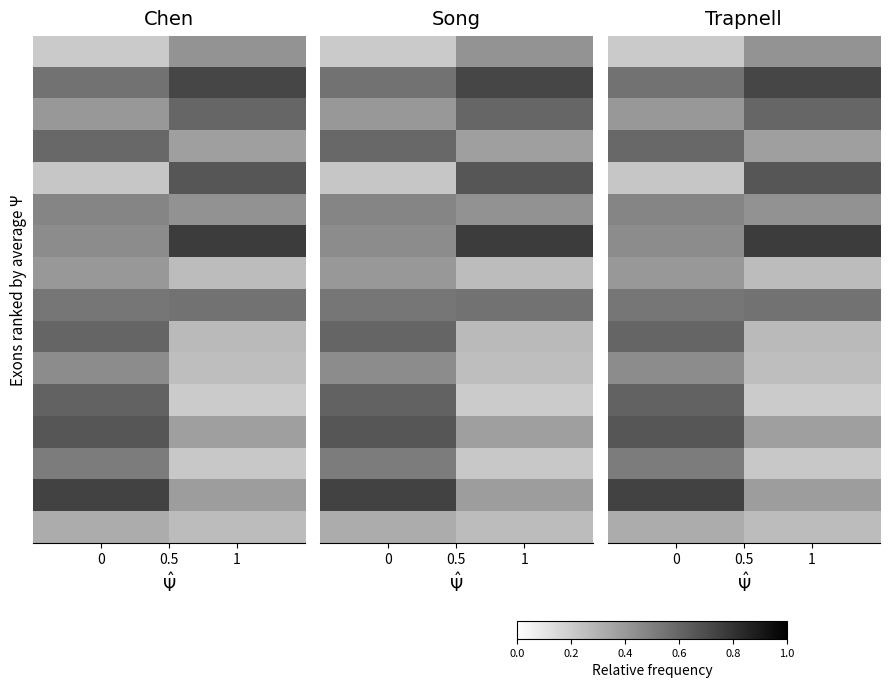

Between 0 and 1, which is larger?

1